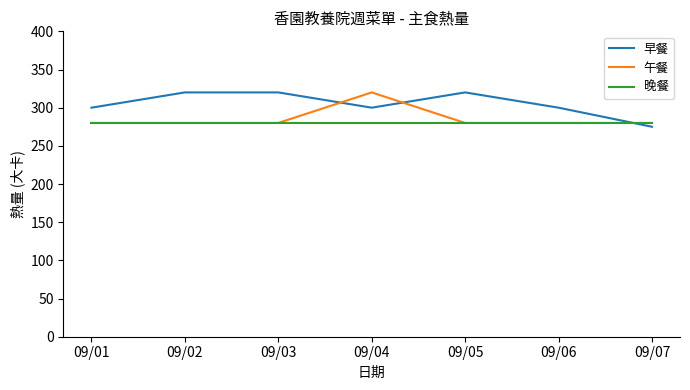

Does the chart display data point markers on the line(s)?

No